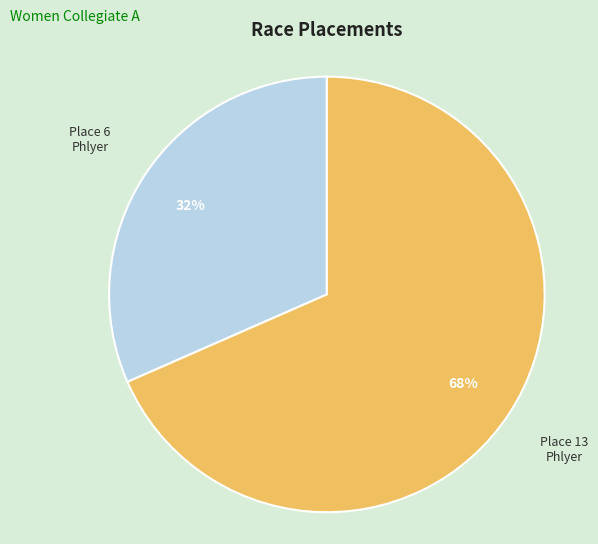

To the nearest percent, what is the average slice percentage?

50%